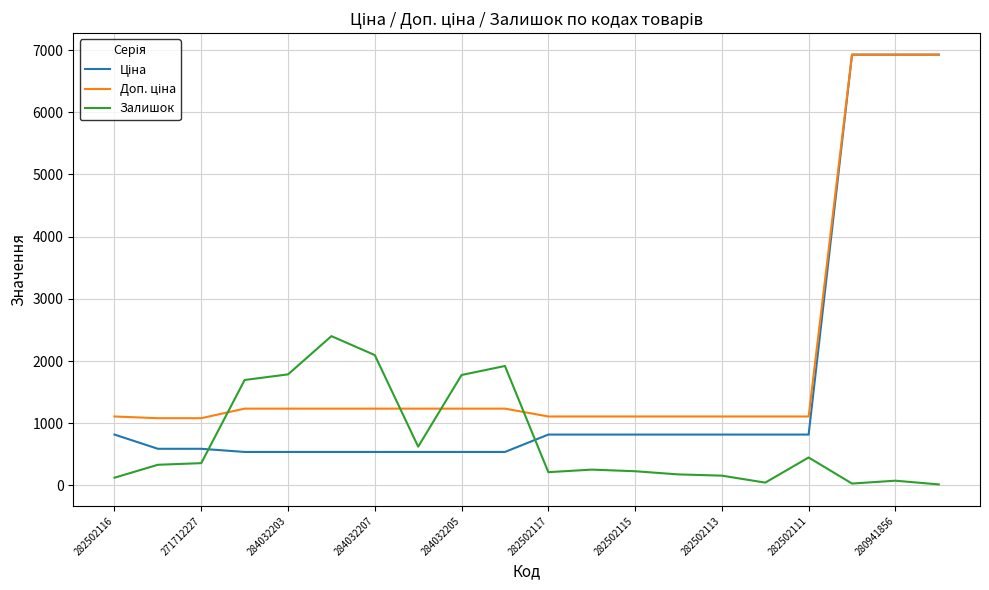

Is this an area chart (filled region under the line)?

No